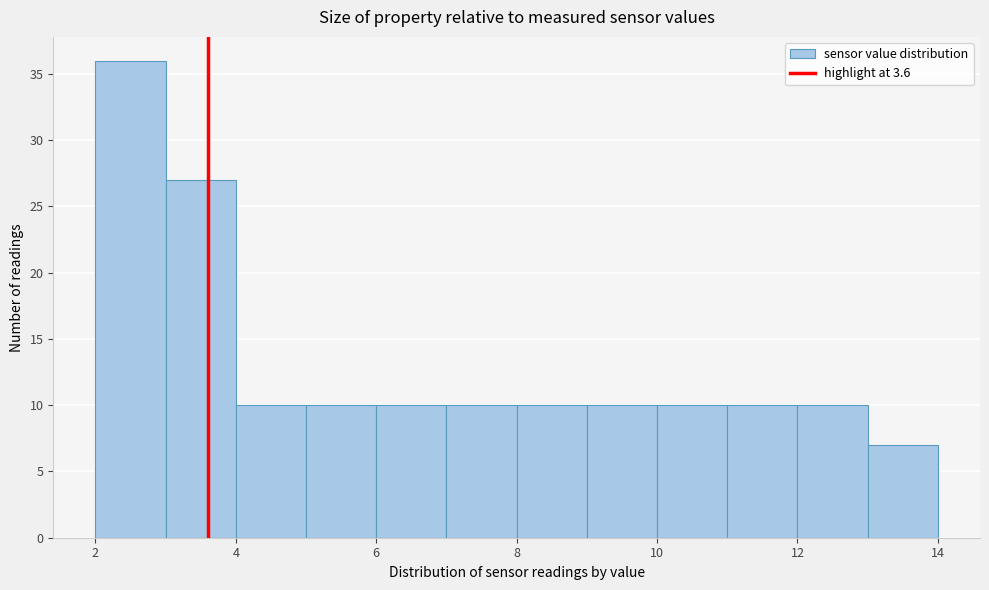

Reading left to right, list every bar in this chart as the range it spans on the x-axis followed by its height. The values are not printed on the chart, so give them approximately, as read against the axis.

2 to 3: 36
3 to 4: 27
4 to 5: 10
5 to 6: 10
6 to 7: 10
7 to 8: 10
8 to 9: 10
9 to 10: 10
10 to 11: 10
11 to 12: 10
12 to 13: 10
13 to 14: 7